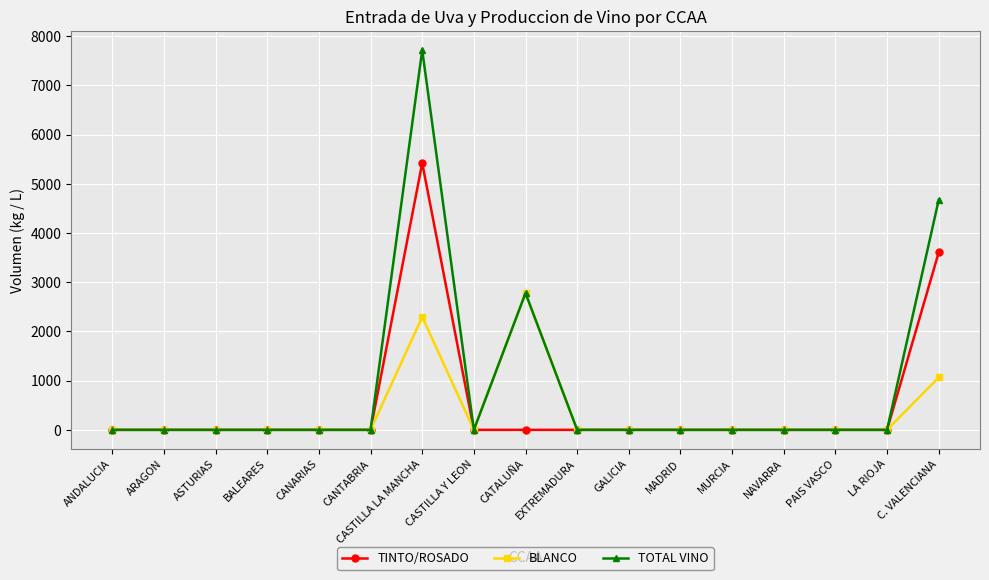

What is the maximum value shown in the chart?

7717